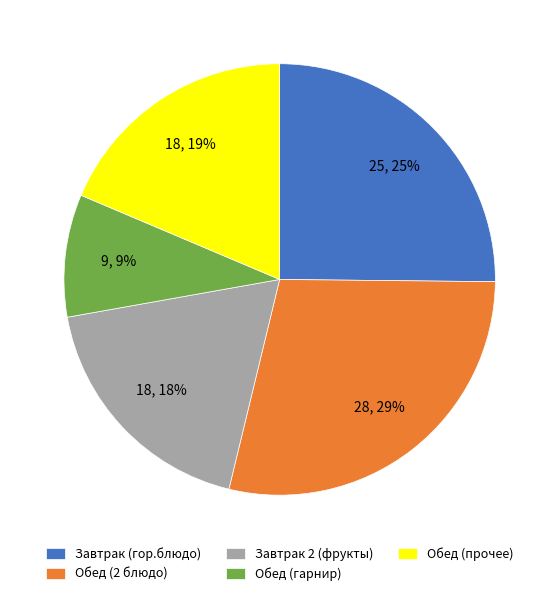

Which slice is the largest?

Обед (2 блюдо)